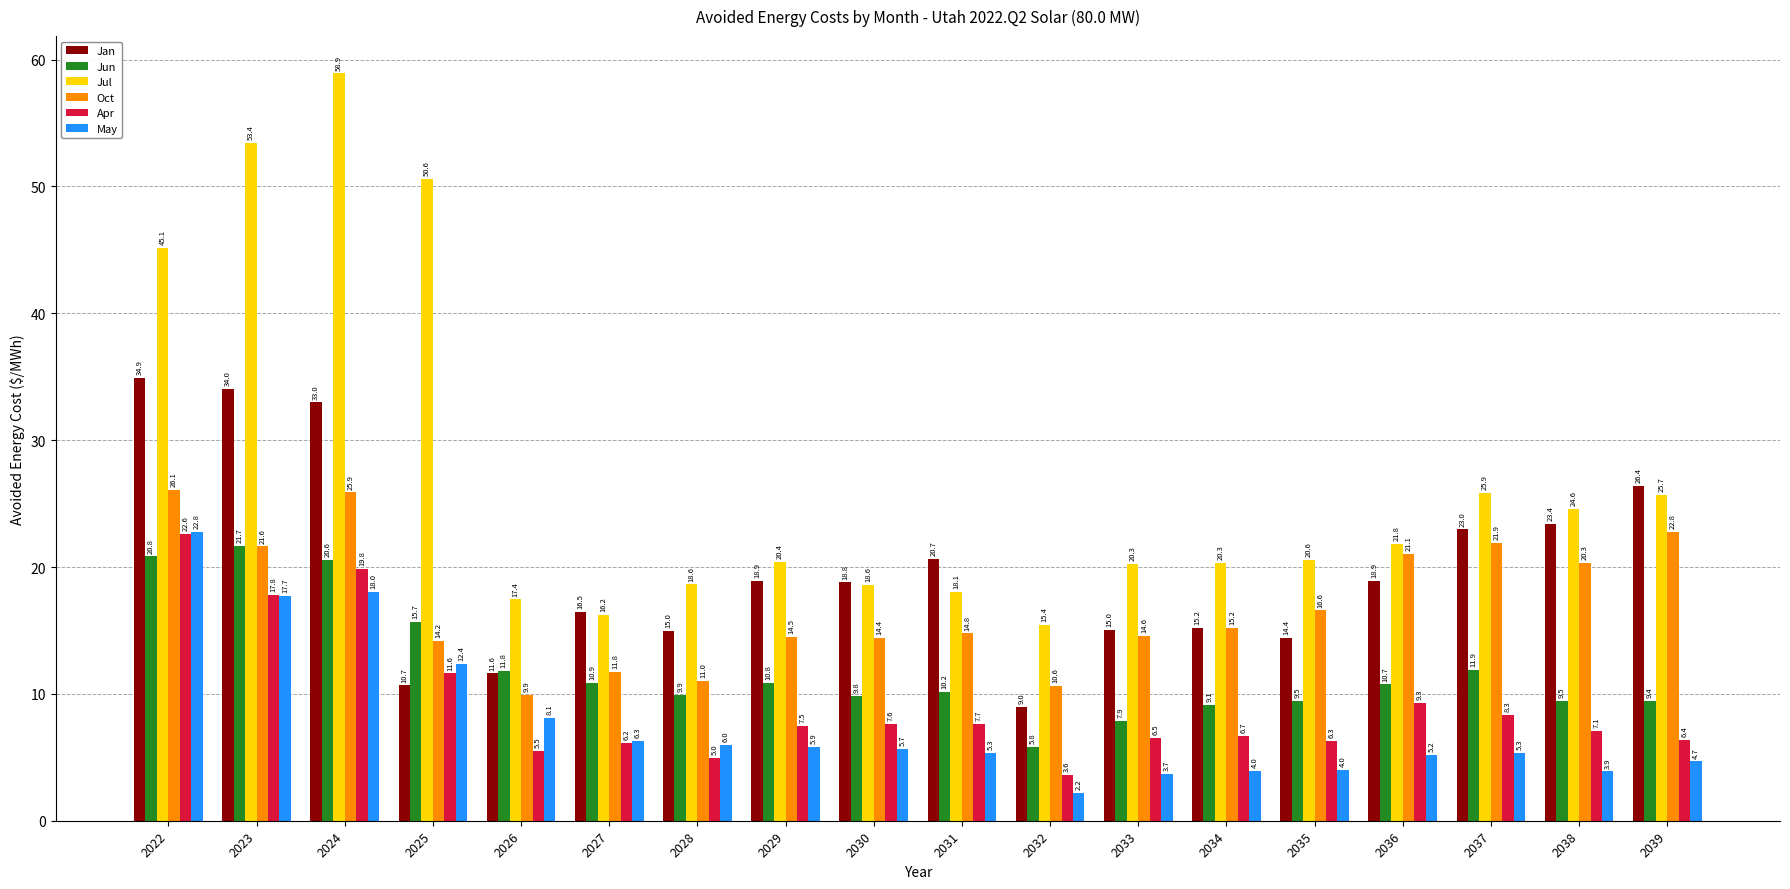

What is the spread (max minus min) of values at 2022?

24.3